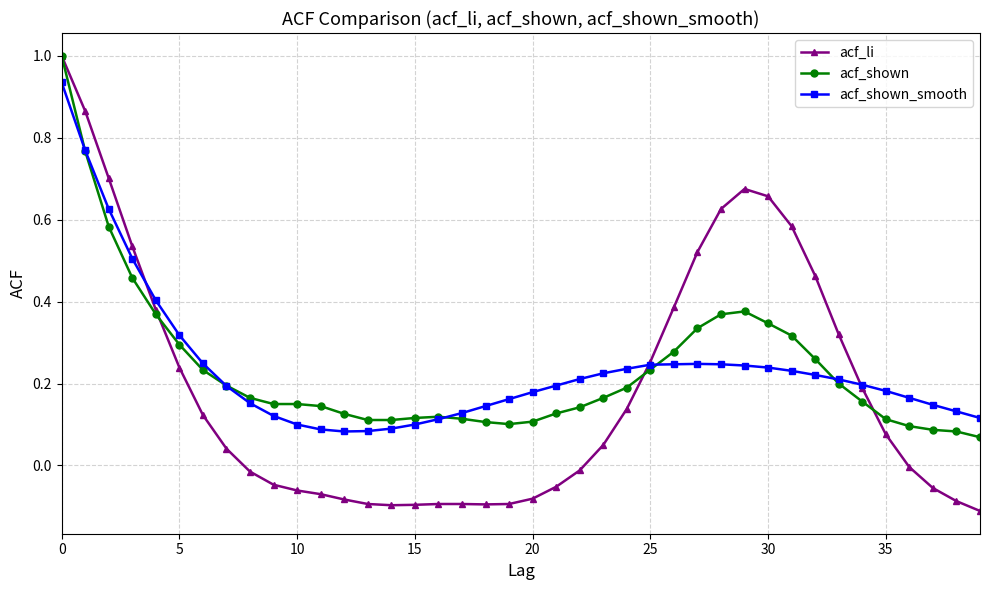

True or false: acf_shown and acf_li cross at least once.

True